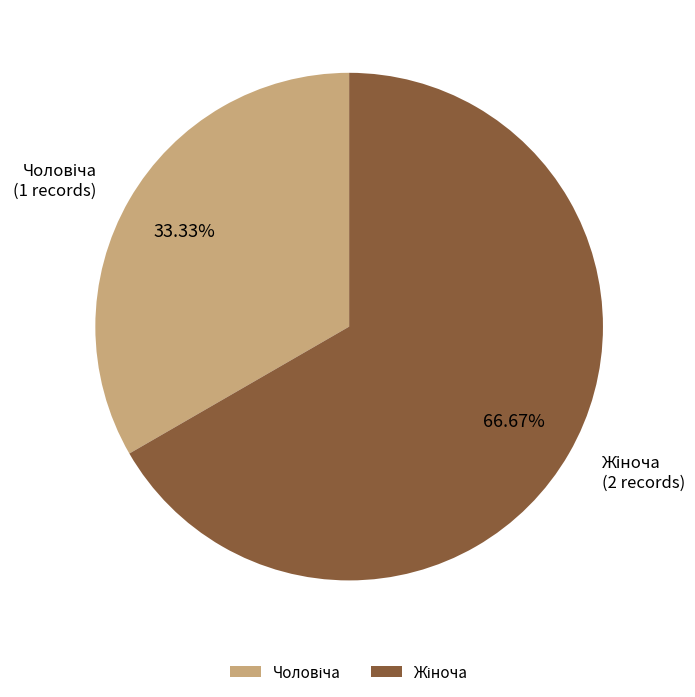

Does any single category account for the majority?

Yes